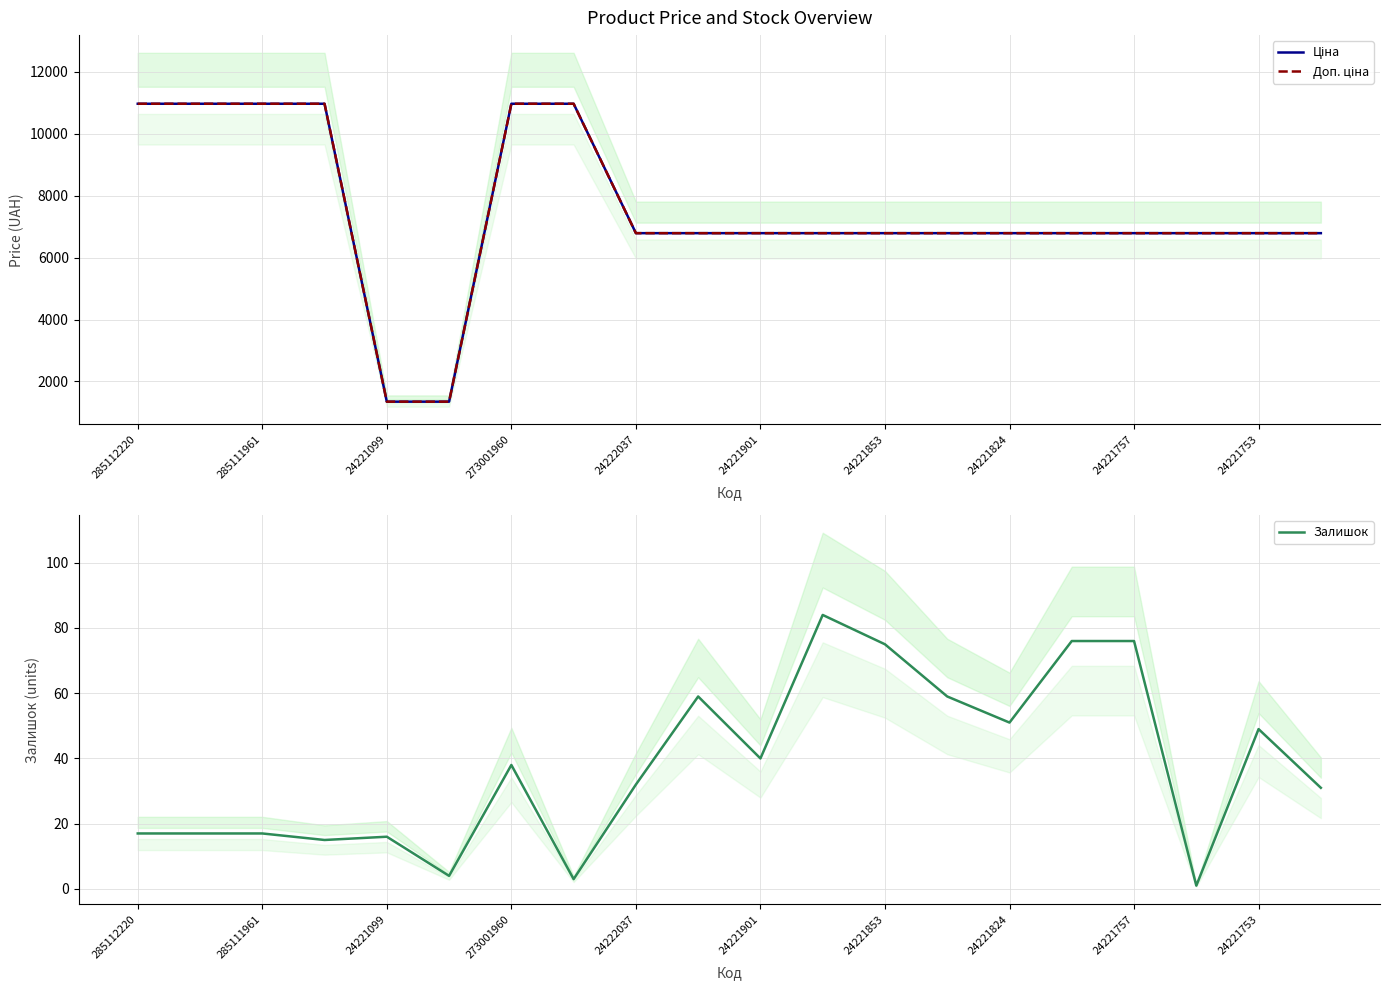

The Залишок series shows 37 at 24221757. True or false?

False